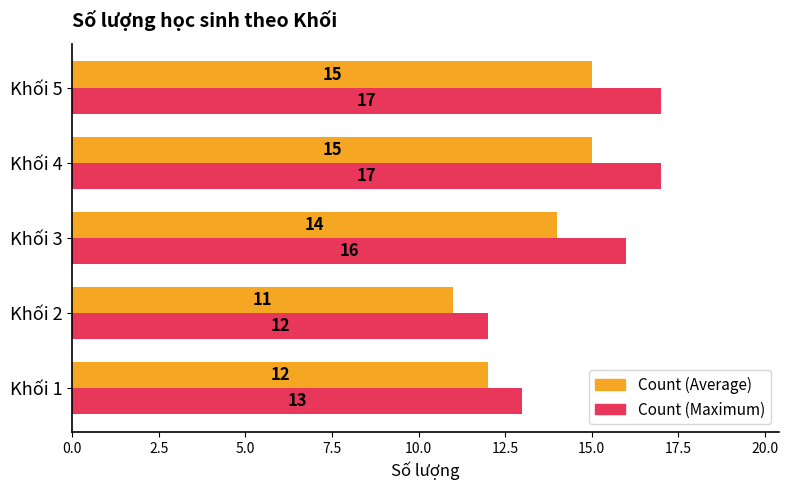

What is the difference between the second highest and minimum values in the Count (Maximum) series?

5